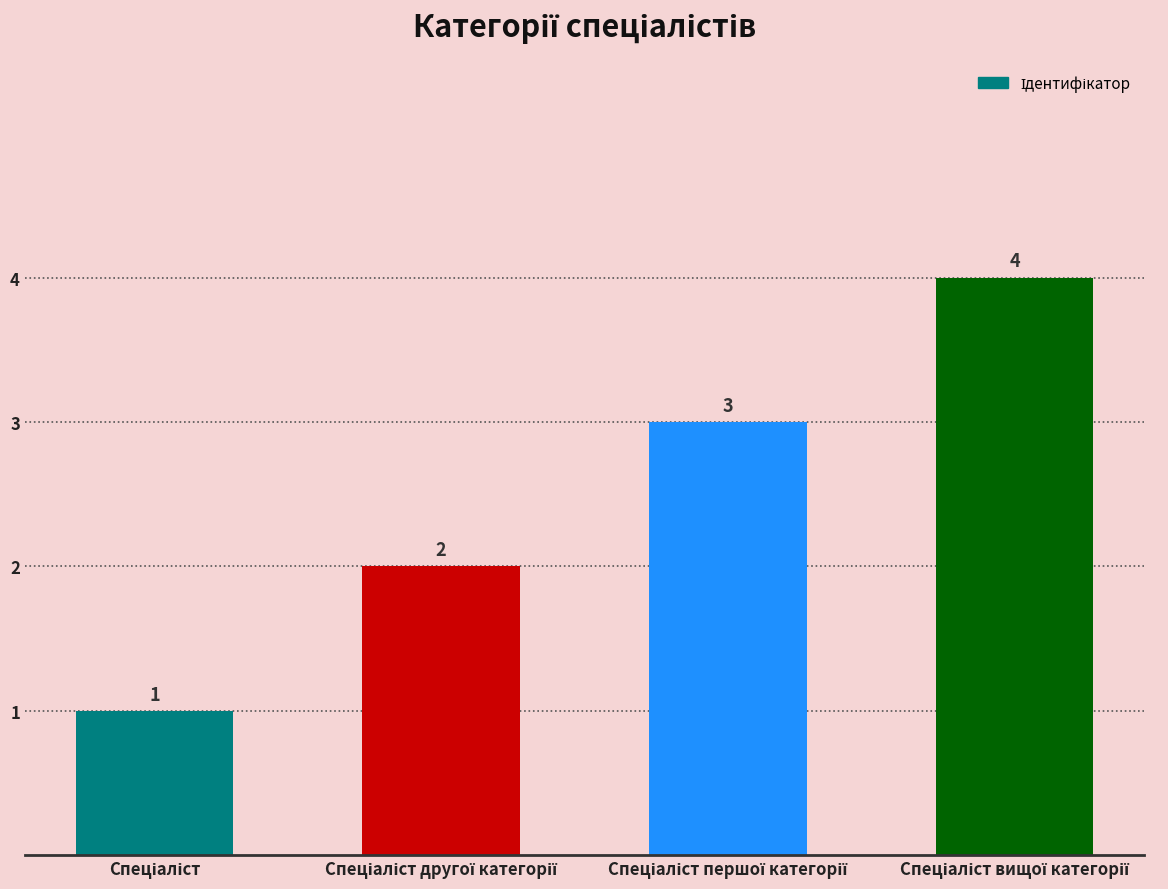

What is the value of the 1st bar from the left?

1